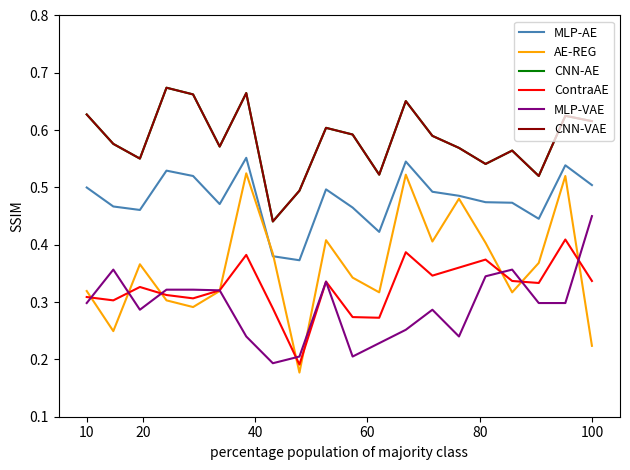

What is the sum of all ContraAE values?

6.5